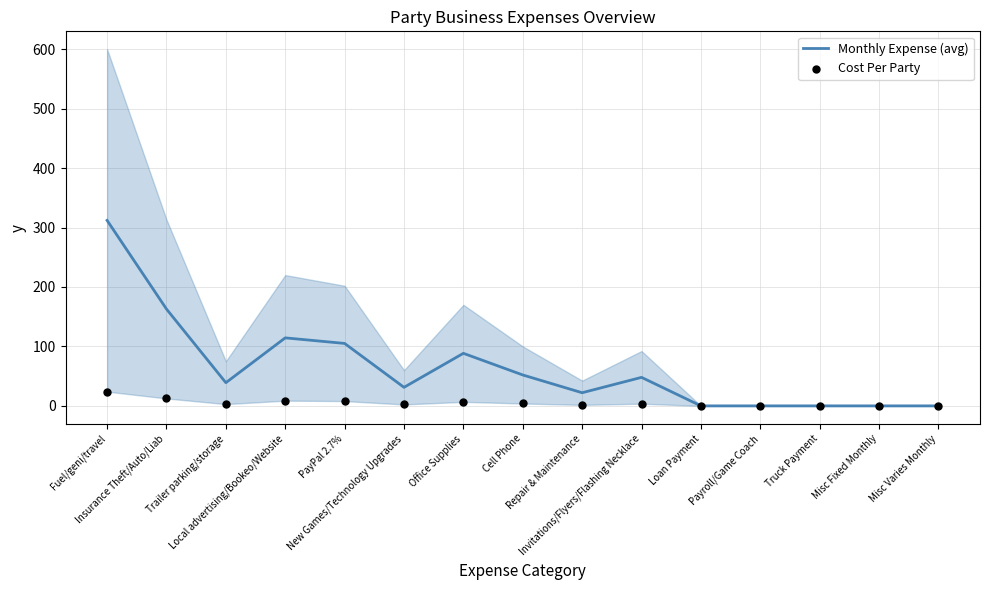

At how many categories does at least one series exceed 11?

10